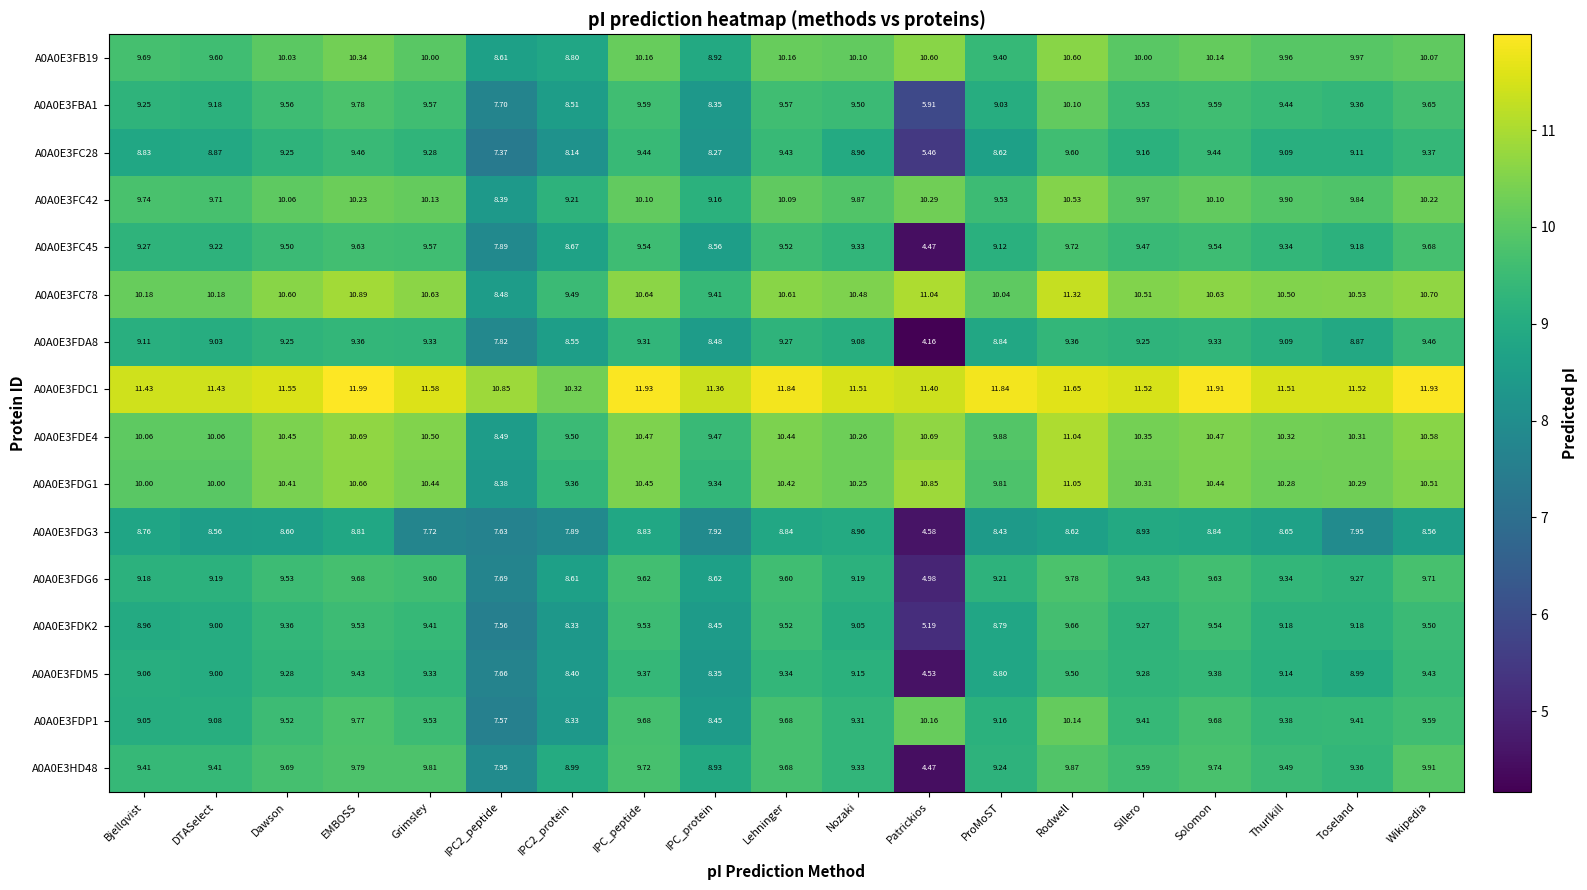

Which category has the highest value across all series?

EMBOSS